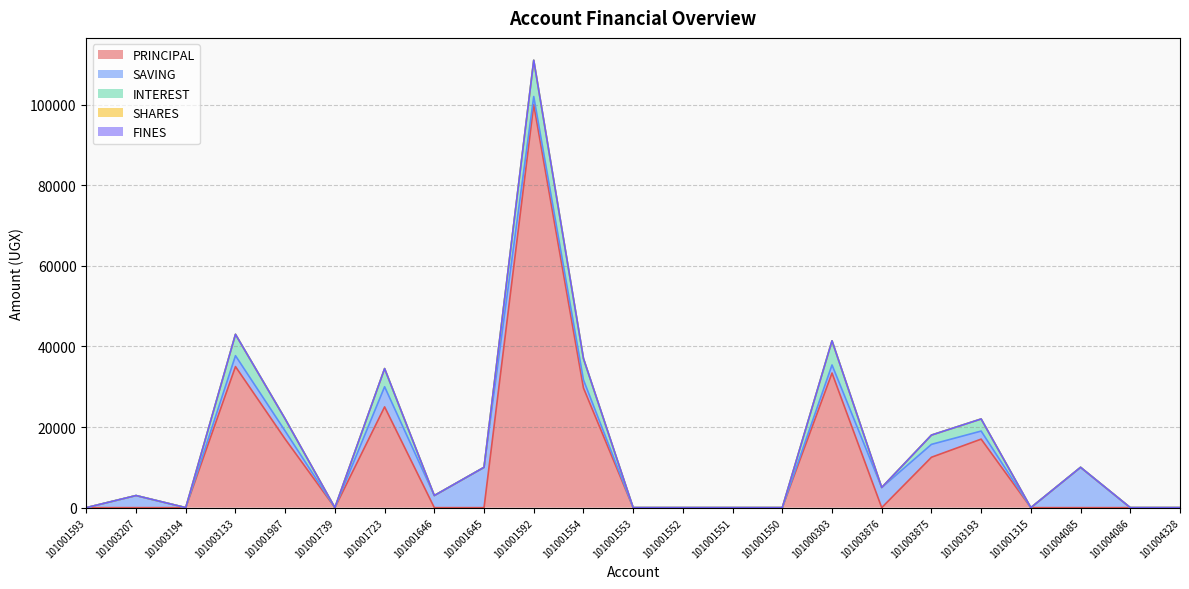

At which category does the chart reach its minimum across all series?

101001593